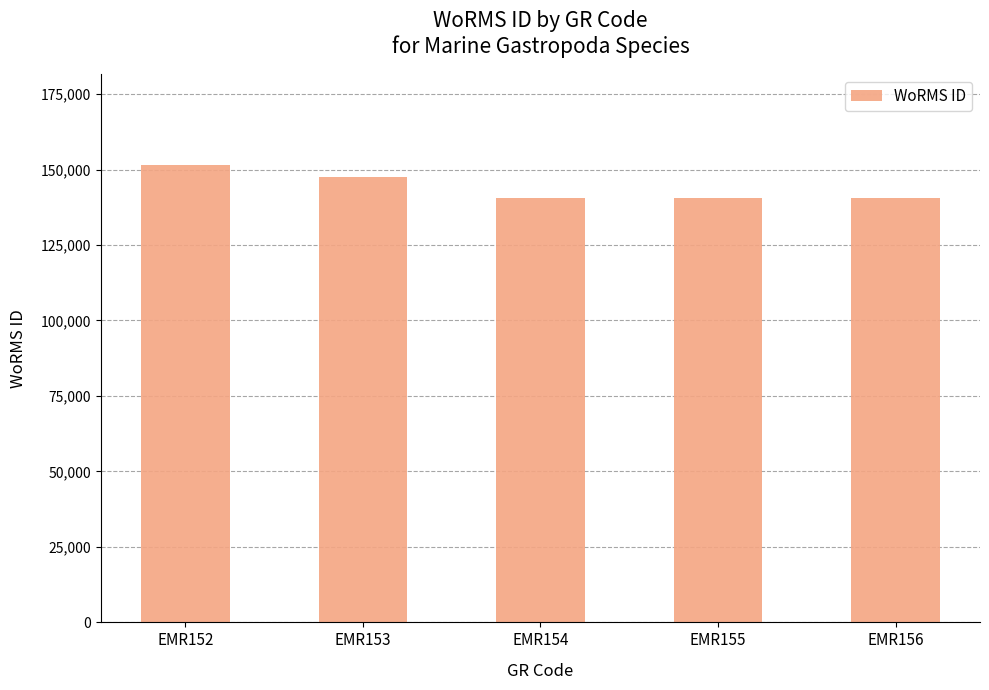

Approximately how many times larger is the value at EMR152 compared to EMR156?

1.1